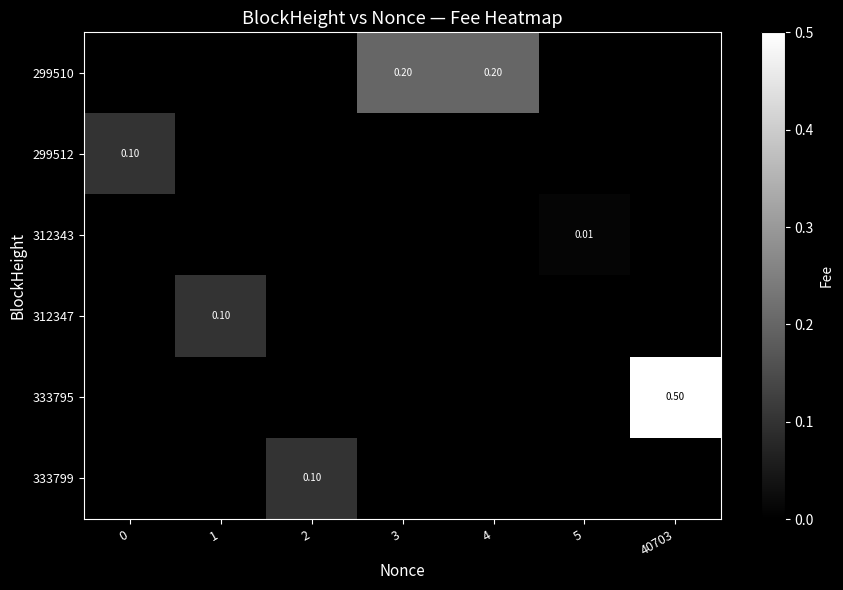

Which series has the widest spread of values?

row_4